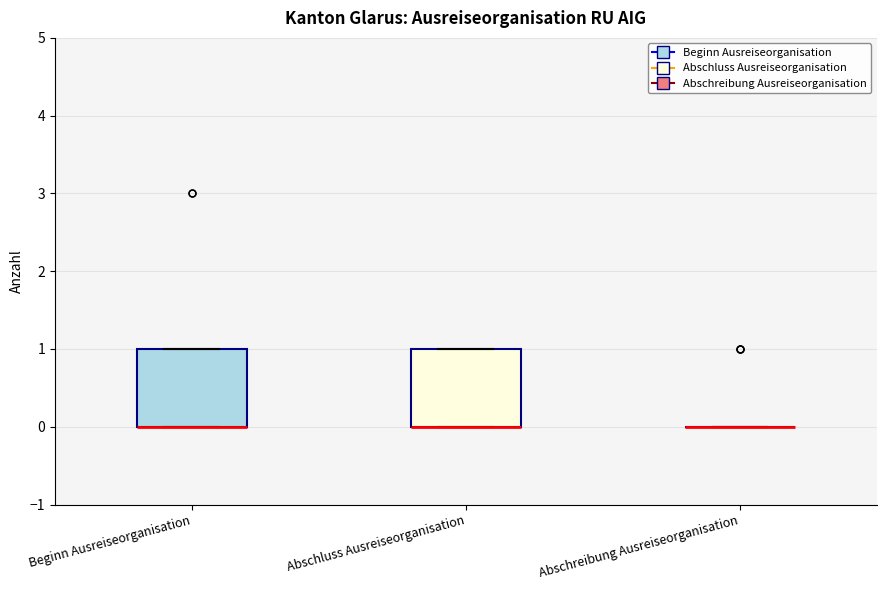

Reading left to right, transcribe this box plot: for each box, give where its median line is, the range the box spans, and where its two whiskers end, as read against the y-axis. The values are not printed on the chart, so give them approximately, as read against the axis.

Beginn Ausreiseorganisation: median 0 (drawn on the box's lower edge), box 0 to 1, whiskers 0 to 1
Abschluss Ausreiseorganisation: median 0 (drawn on the box's lower edge), box 0 to 1, whiskers 0 to 1
Abschreibung Ausreiseorganisation: box collapsed to a line at 0, whiskers 0 to 0